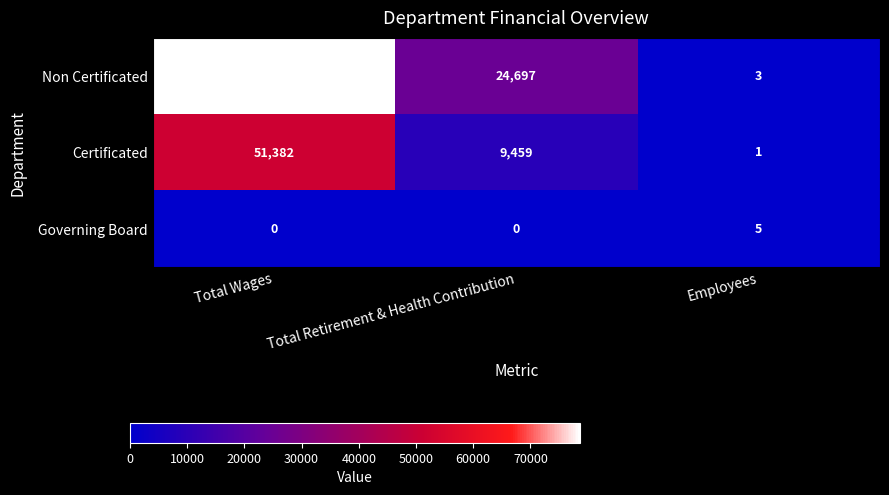

Which series changed the most between Total Retirement & Health Contribution and Employees?

Non Certificated